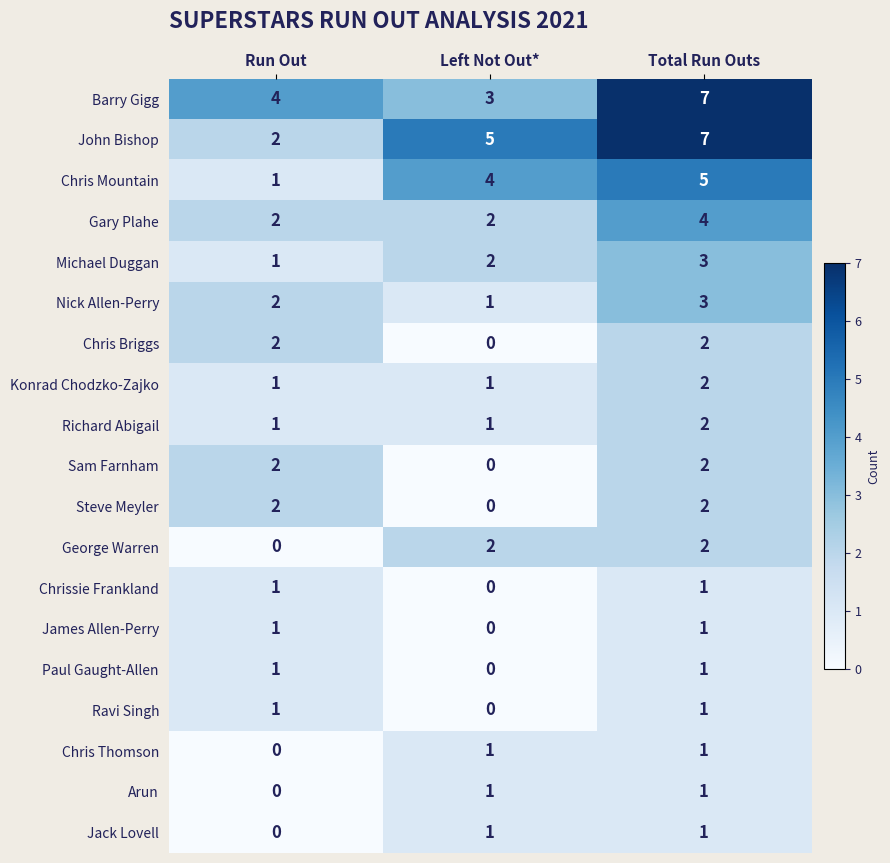

What is the average value of the Barry Gigg series?

5